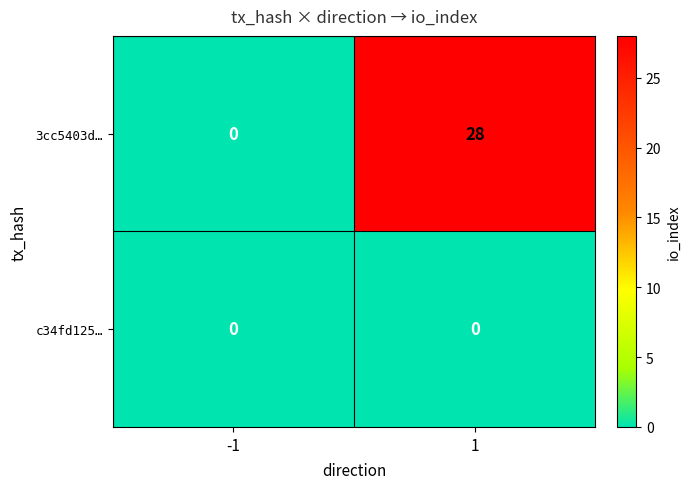

At which category does the chart reach its peak across all series?

1